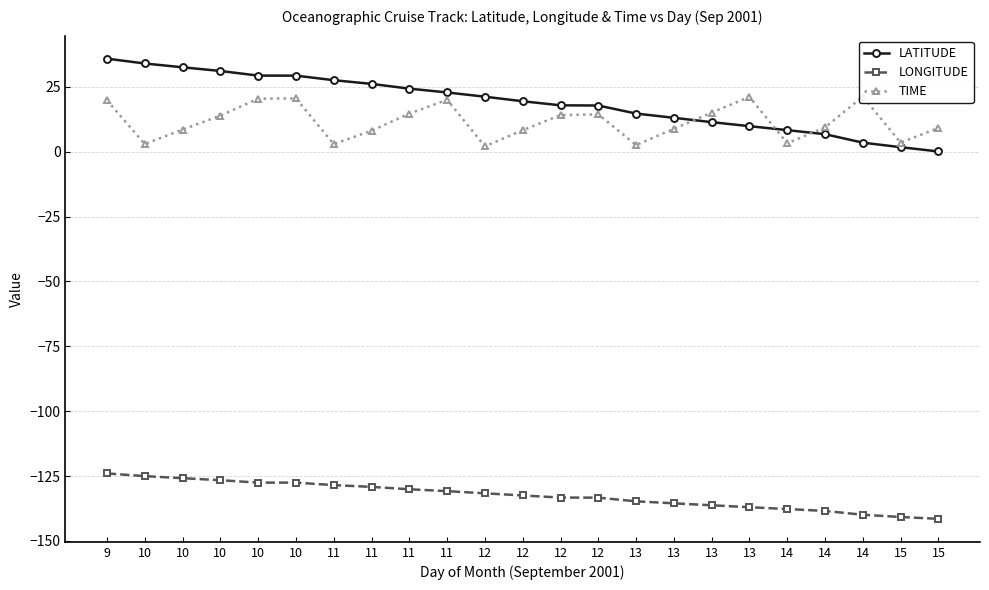

What is the smallest value displayed?

-141.5